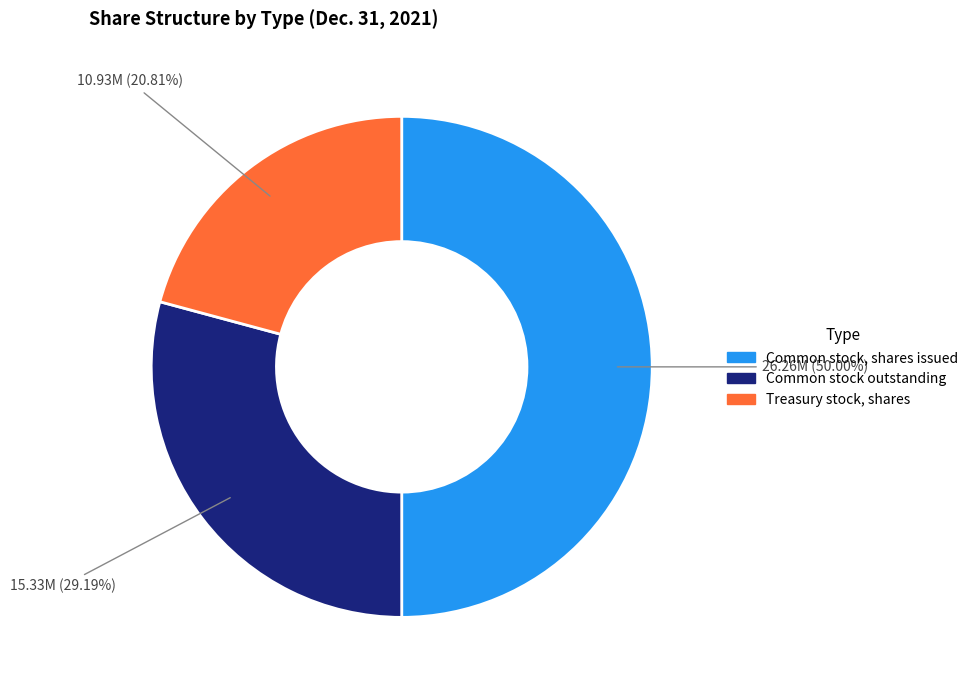

Count the number of slices in the pie.

3